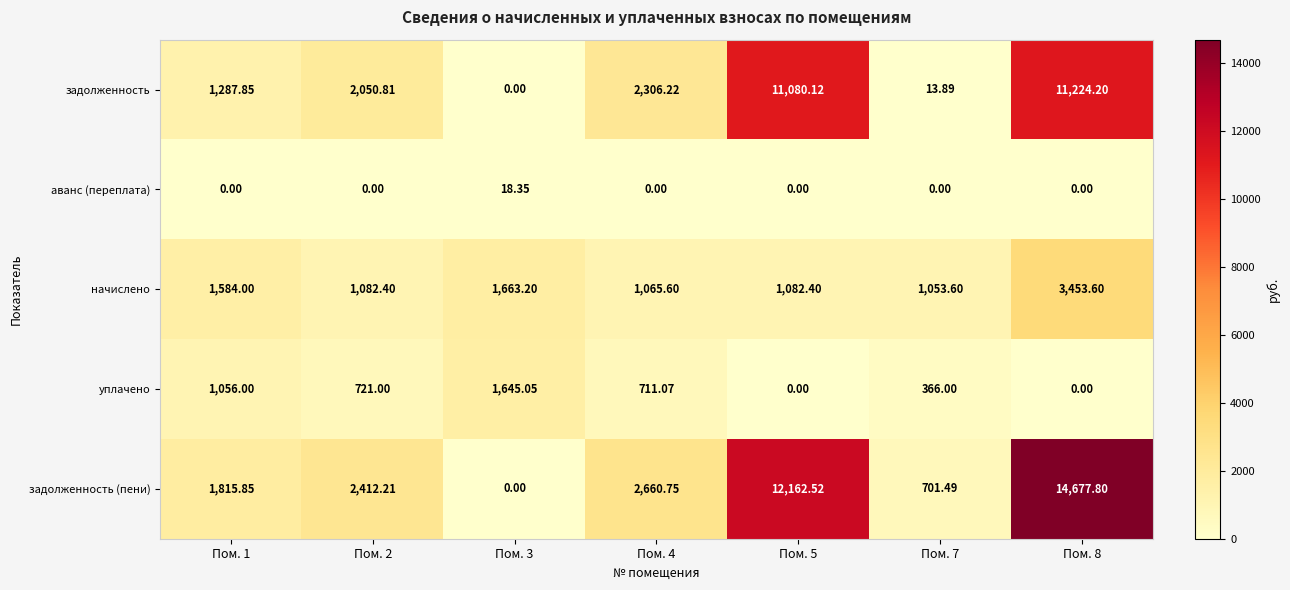

Rank the series at Пом. 7 from lowest to highest value.

аванс (переплата), задолженность, уплачено, задолженность (пени), начислено